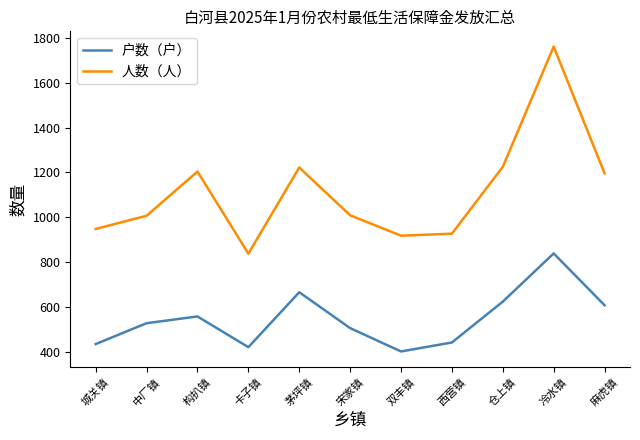

True or false: 户数（户） and 人数（人） cross at least once.

False